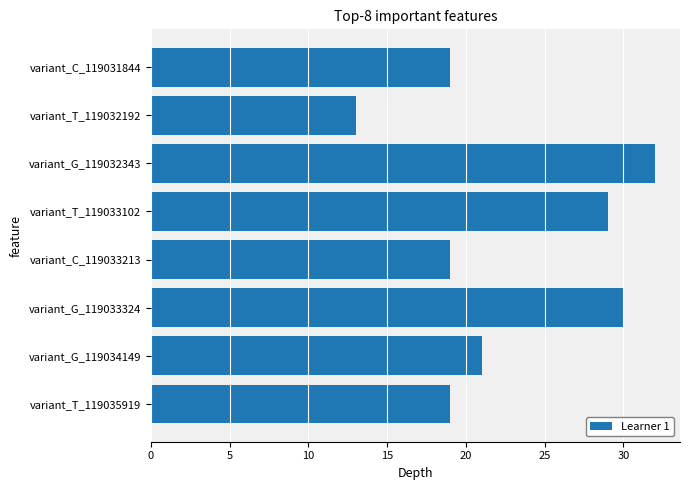

Between variant_G_119033324 and variant_T_119033102, which is larger?

variant_G_119033324